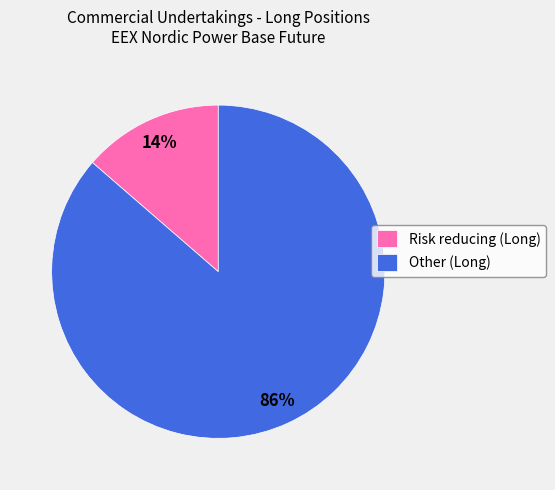

Rank the categories by value from highest to lowest.

Other (Long), Risk reducing (Long)